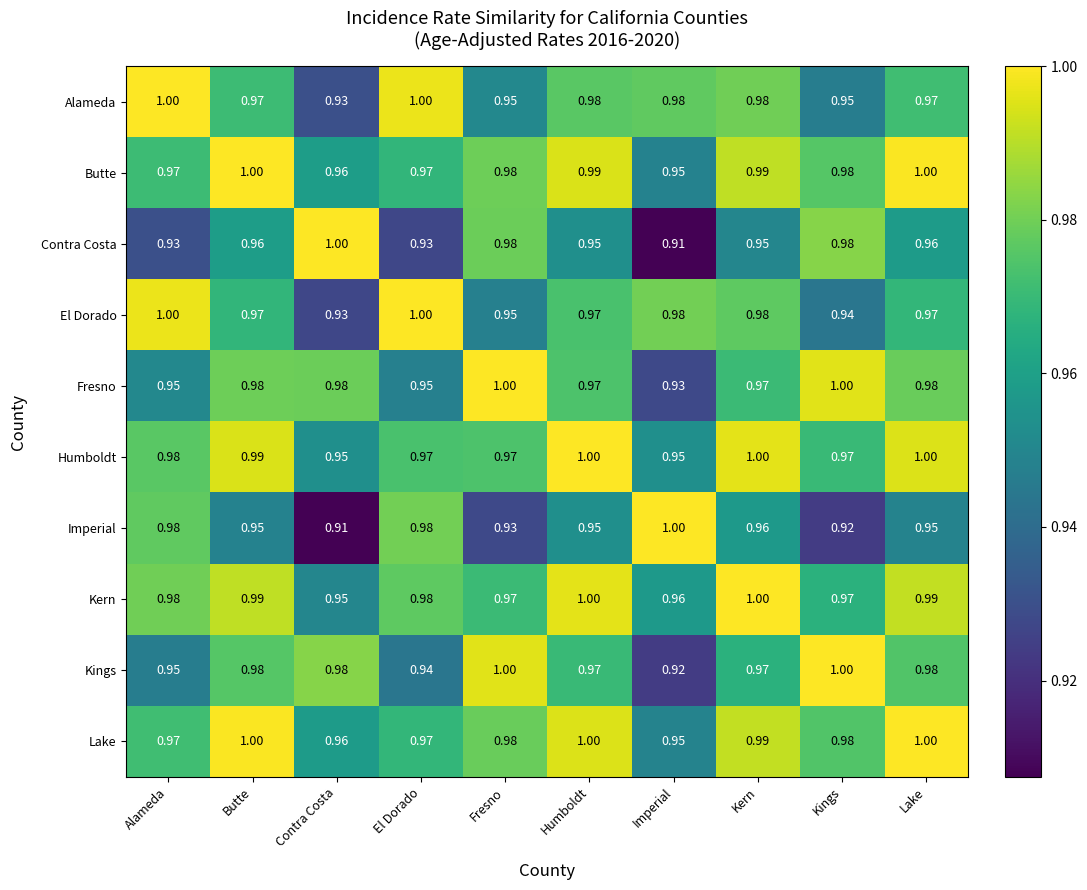

At which label is Lake closest to 0?

Imperial